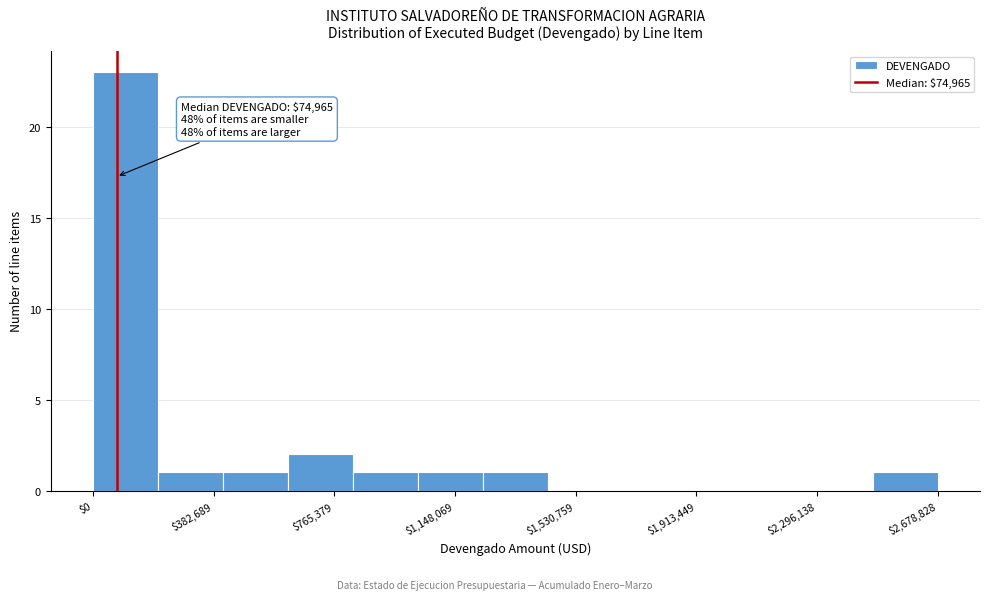

Which range on the x-axis has the tallest bar?

0 to 200000